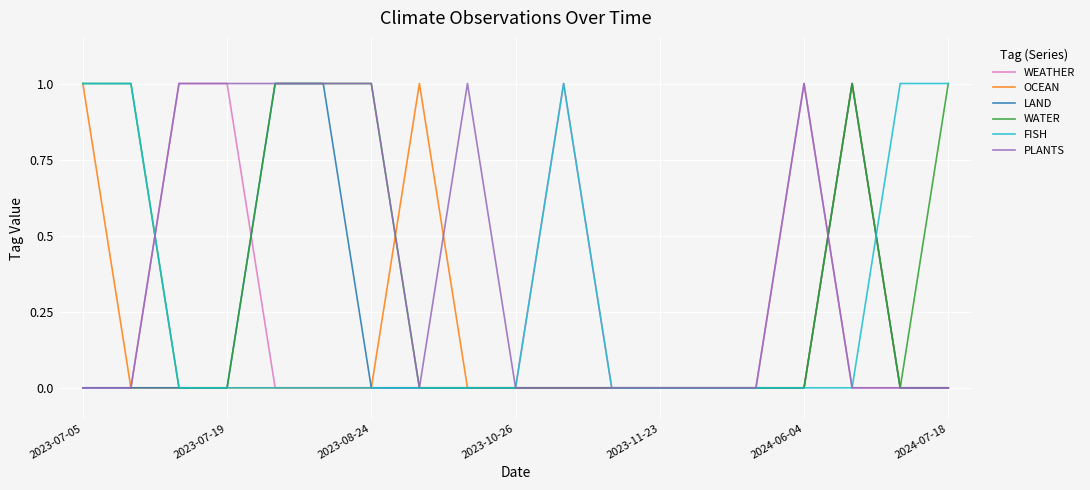

Count the number of categories in the chart.

19